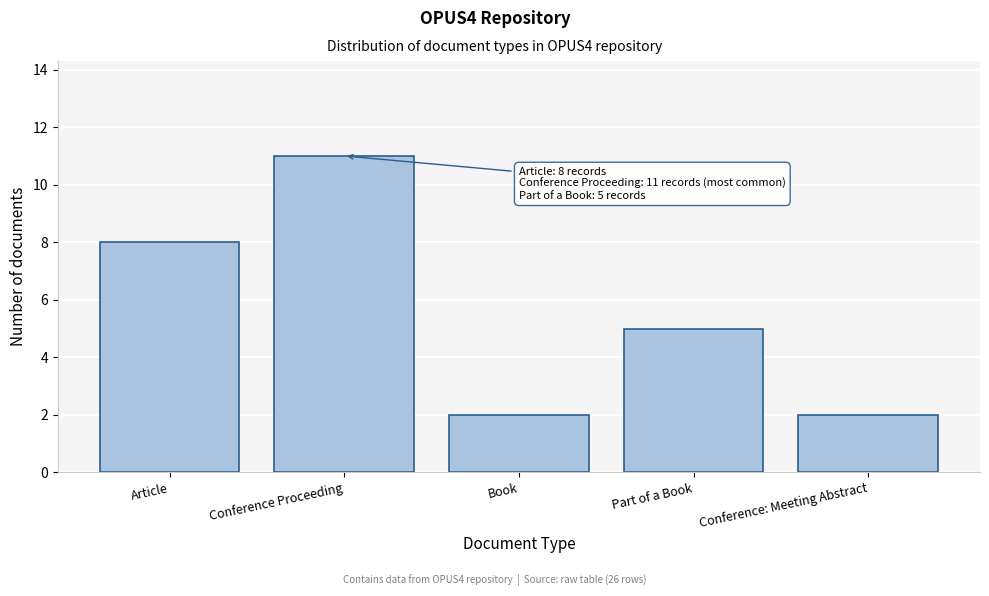

Reading right to left, transcribe all the data shown in this chart.

2	5	2	11	8